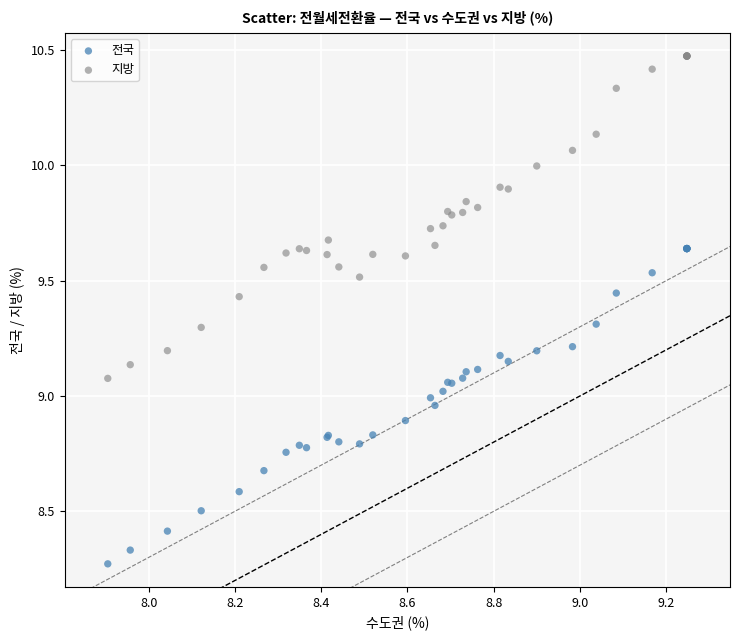

Which series reaches the minimum Y coordinate?

전국